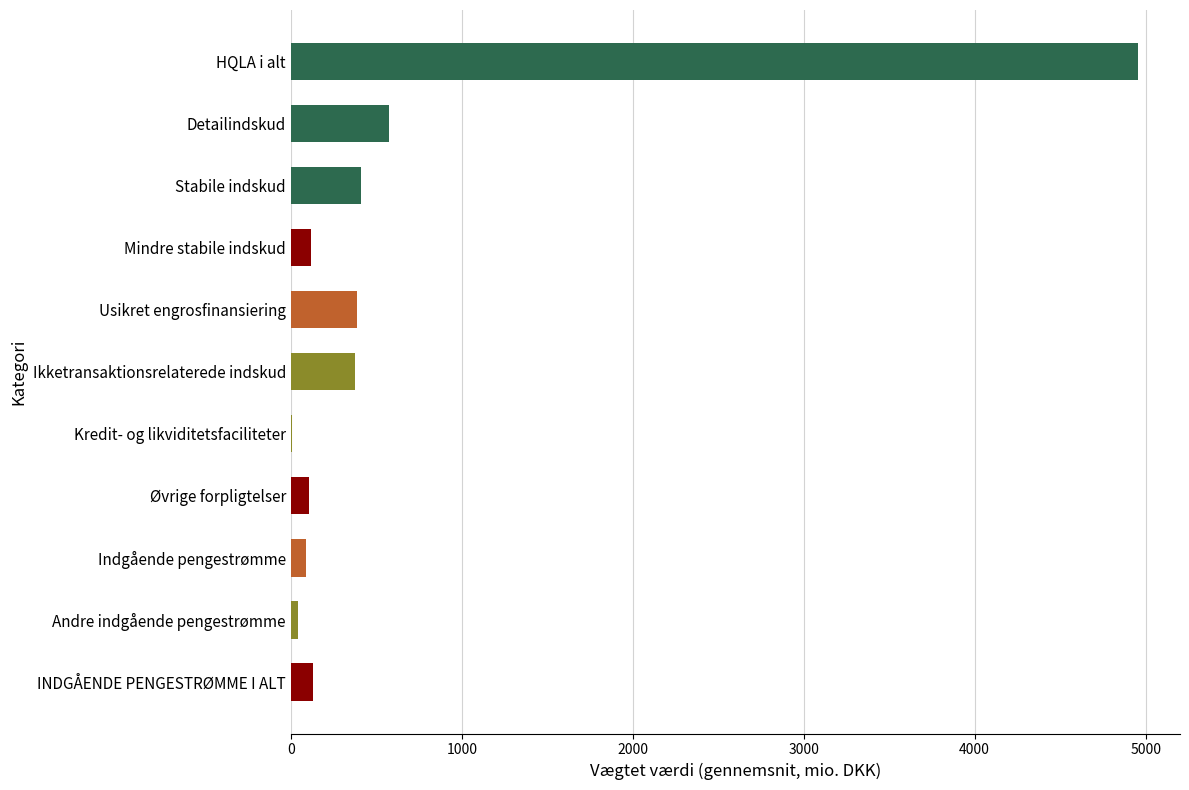

Between Usikret engrosfinansiering and Mindre stabile indskud, which is larger?

Usikret engrosfinansiering